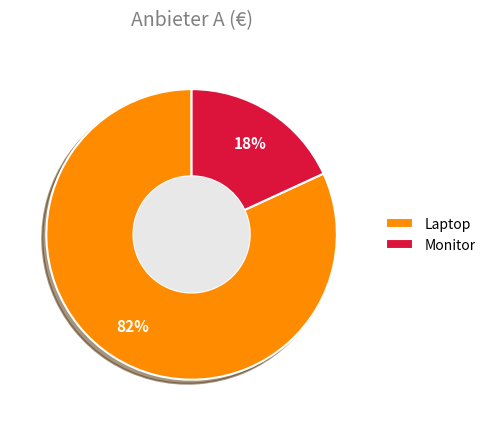

To the nearest percent, what portion does Laptop represent?

82%